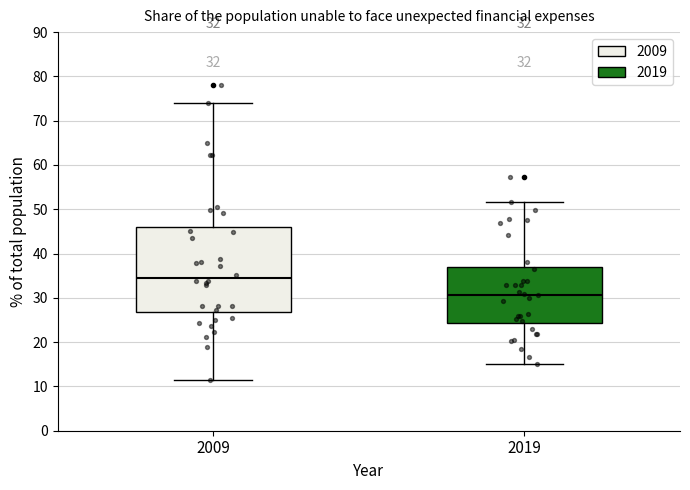

Which box's median line is the highest?

2009